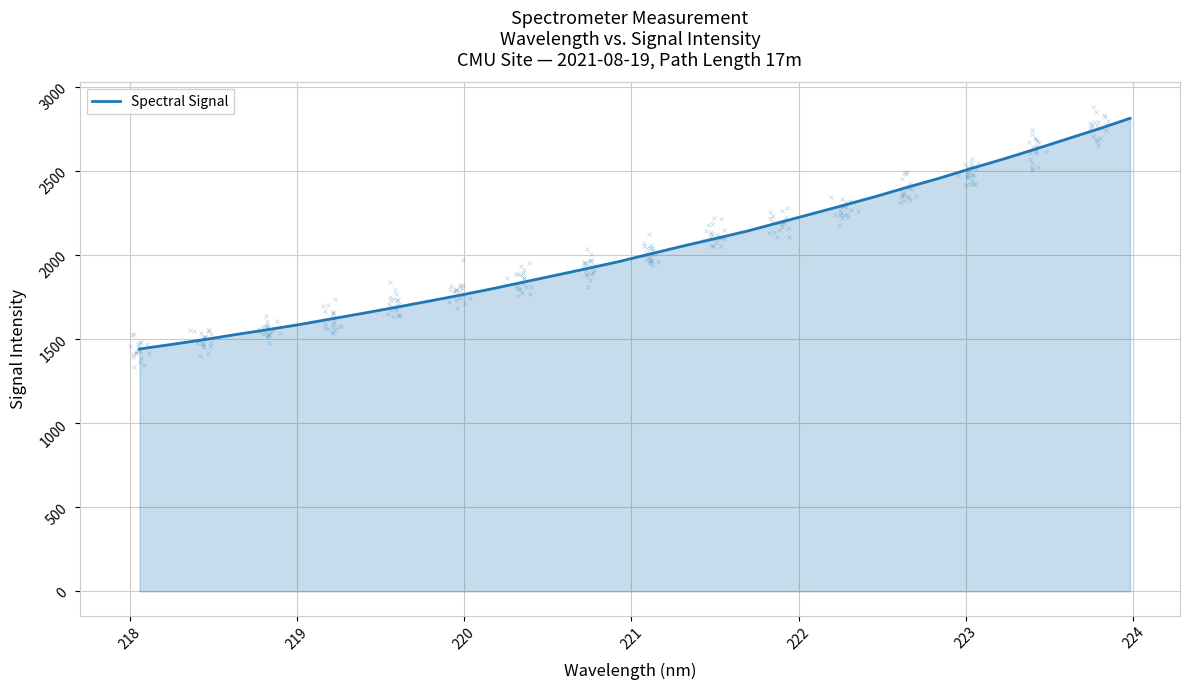

True or false: there are more than 0 points higher than both neighbors.

False